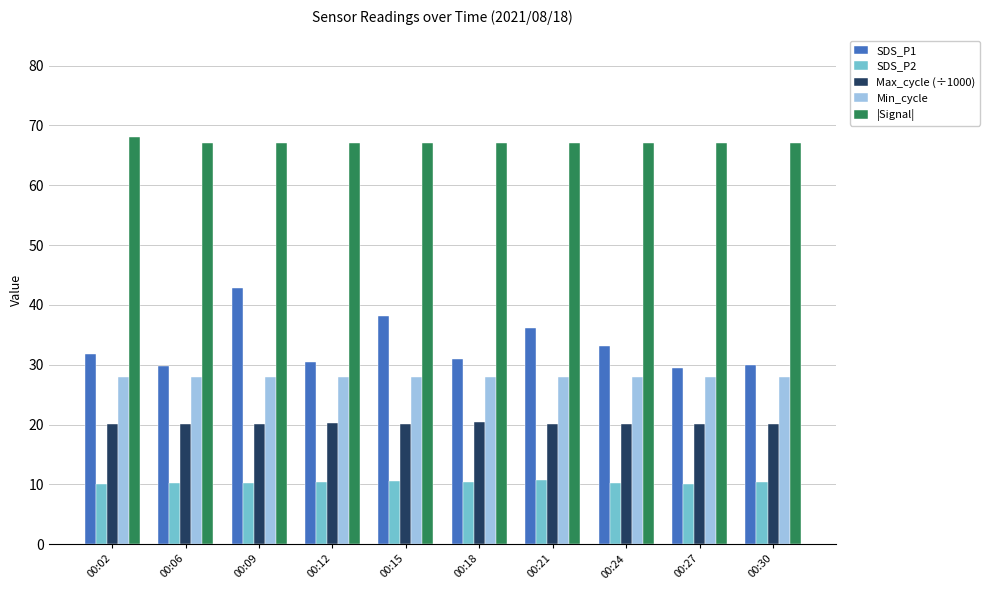

Which series has the largest range (max minus min)?

SDS_P1